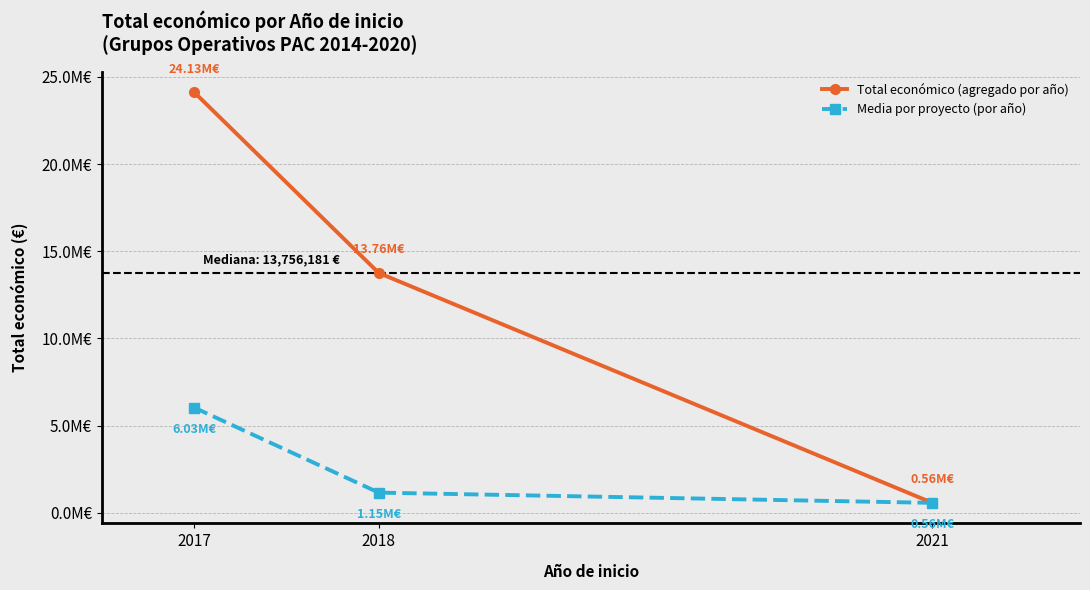

Where does the Total económico (agregado por año) series first go above 13756181?

2017